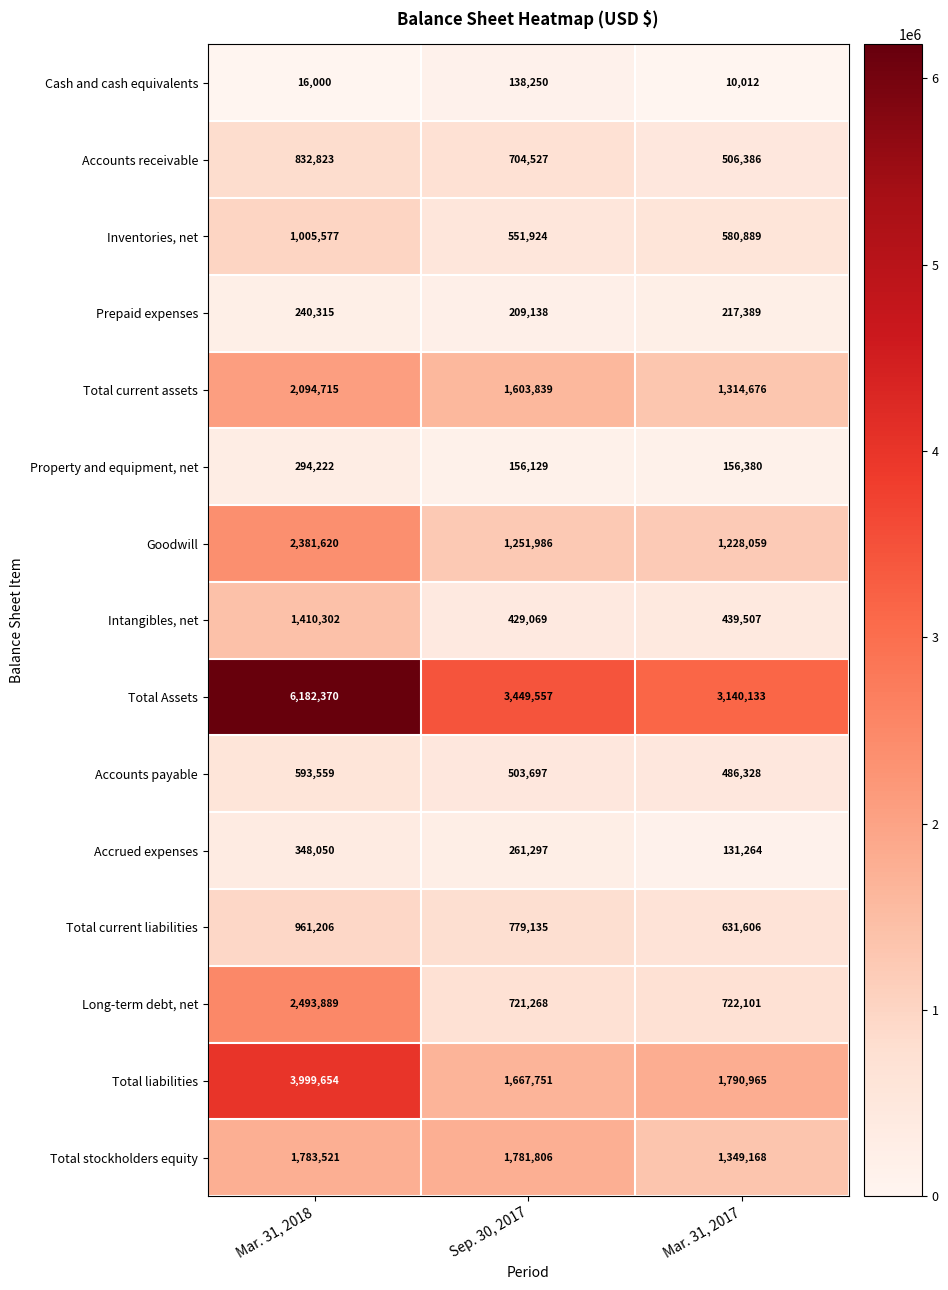

Which category has the lowest value across all series?

Mar. 31, 2017